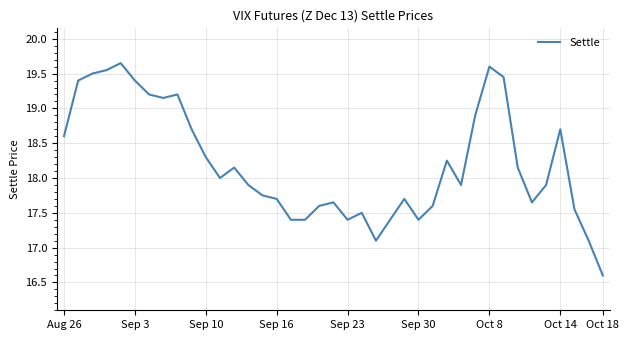

What is the minimum value shown in the chart?

16.6